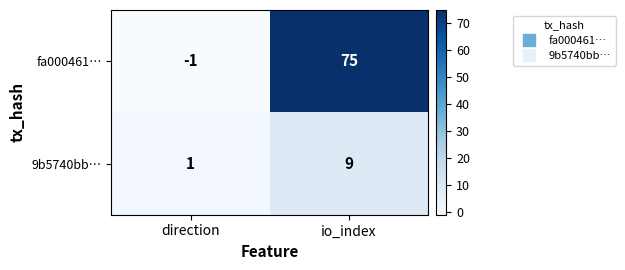

At which label is 9b5740bb… closest to 5?

direction